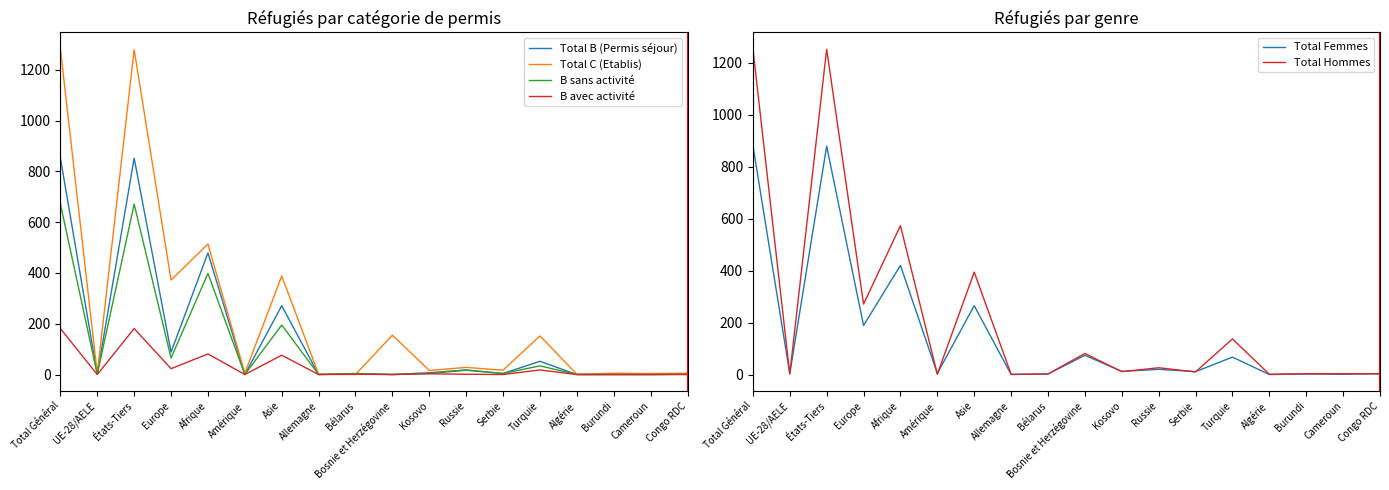

Where is the first local minimum for Total Femmes?

UE-28/AELE